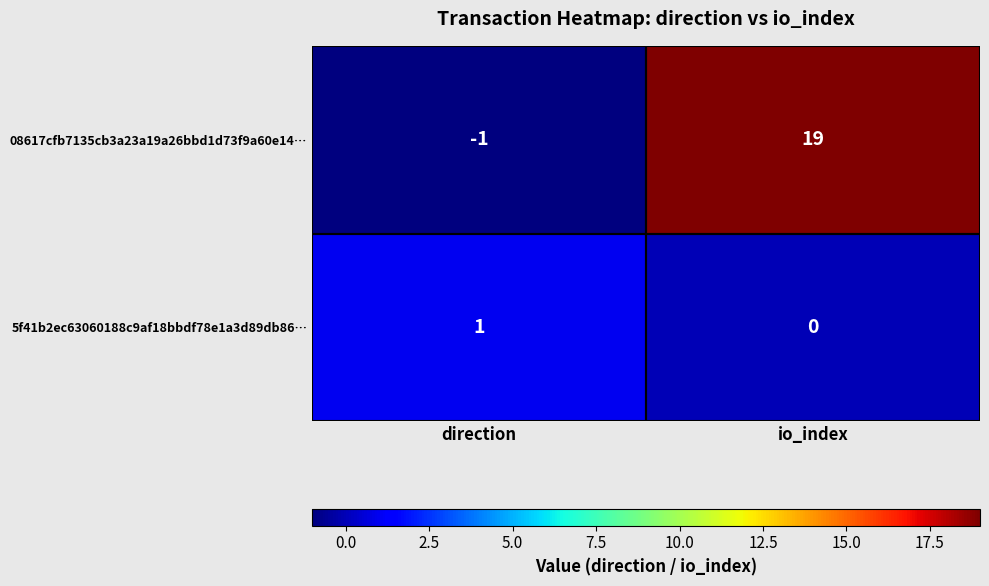

Which series has the largest range (max minus min)?

08617cfb7135cb3a23a19a26bbd1d73f9a60e14…